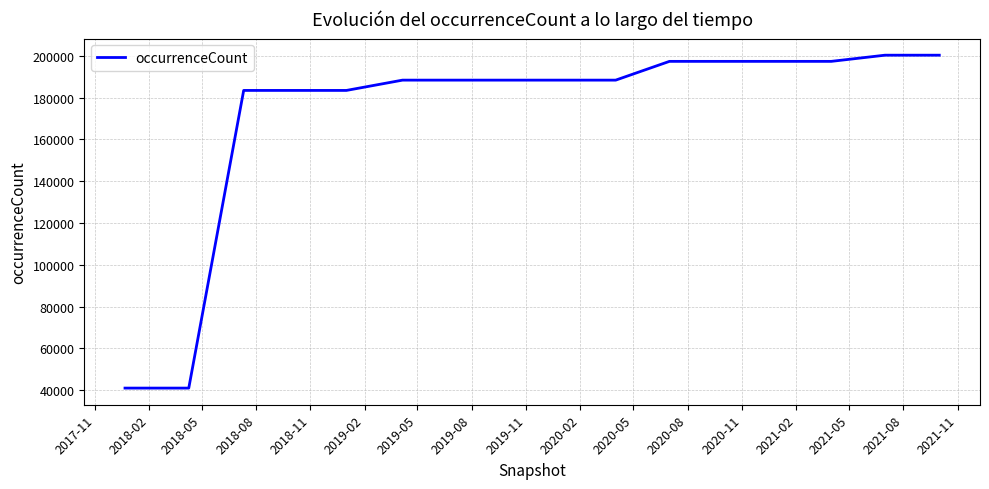

Count the number of data series in this chart.

1